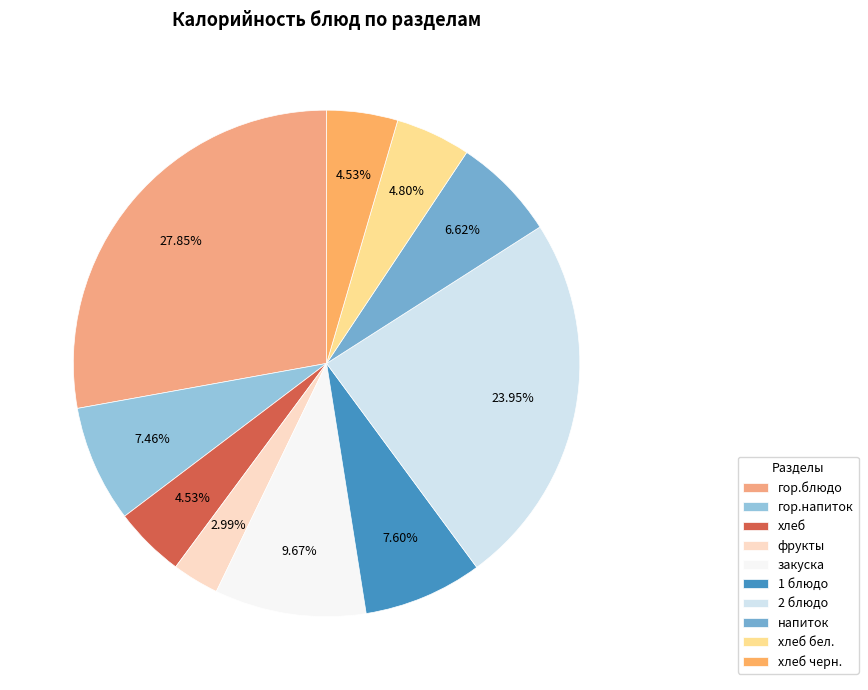

What percentage is the 1 блюдо slice, to the nearest percent?

8%